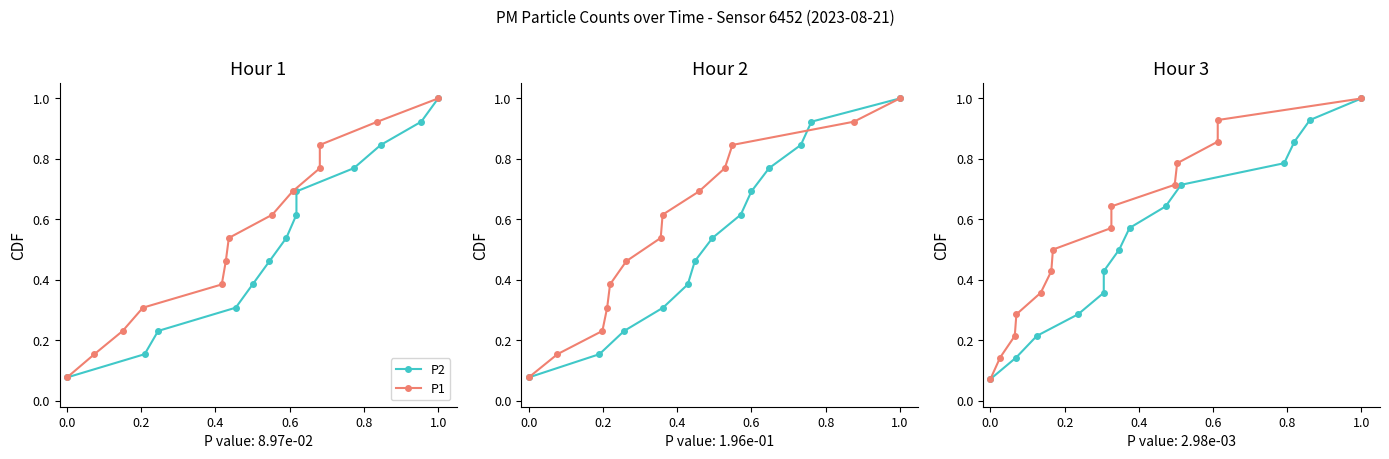

What is the label of the 9th point from the right?

0.8